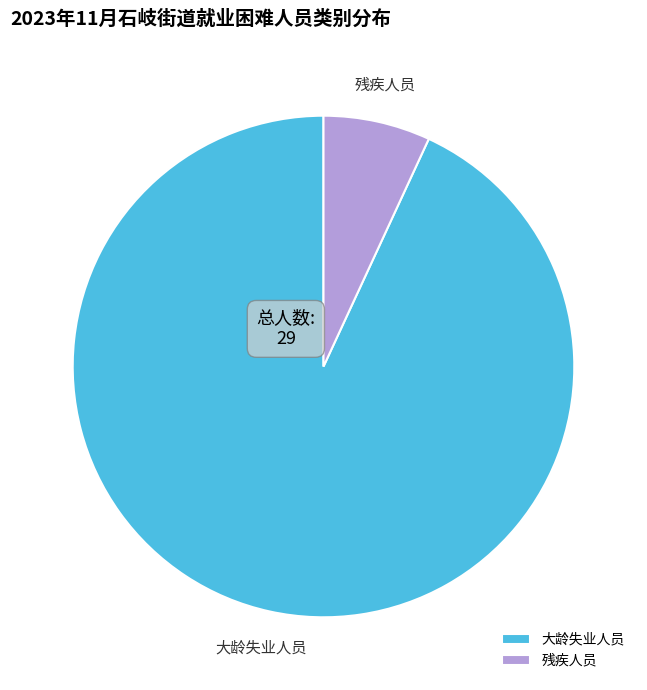

Is the sum of 残疾人员 and 大龄失业人员 greater than half?

Yes